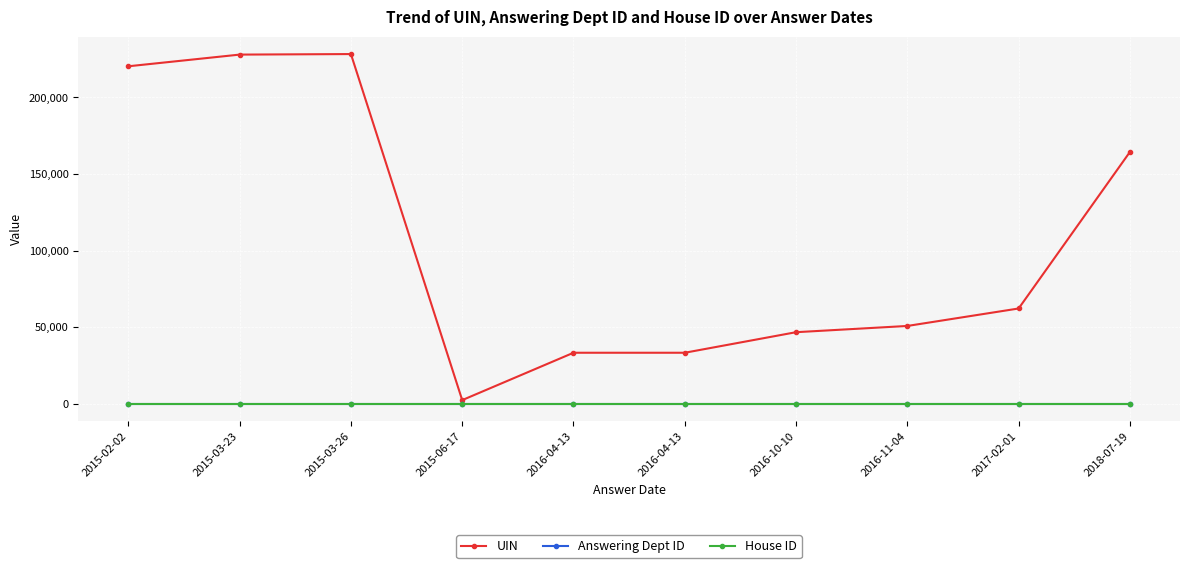

What are all the series names shown in the legend?

UIN, Answering Dept ID, House ID